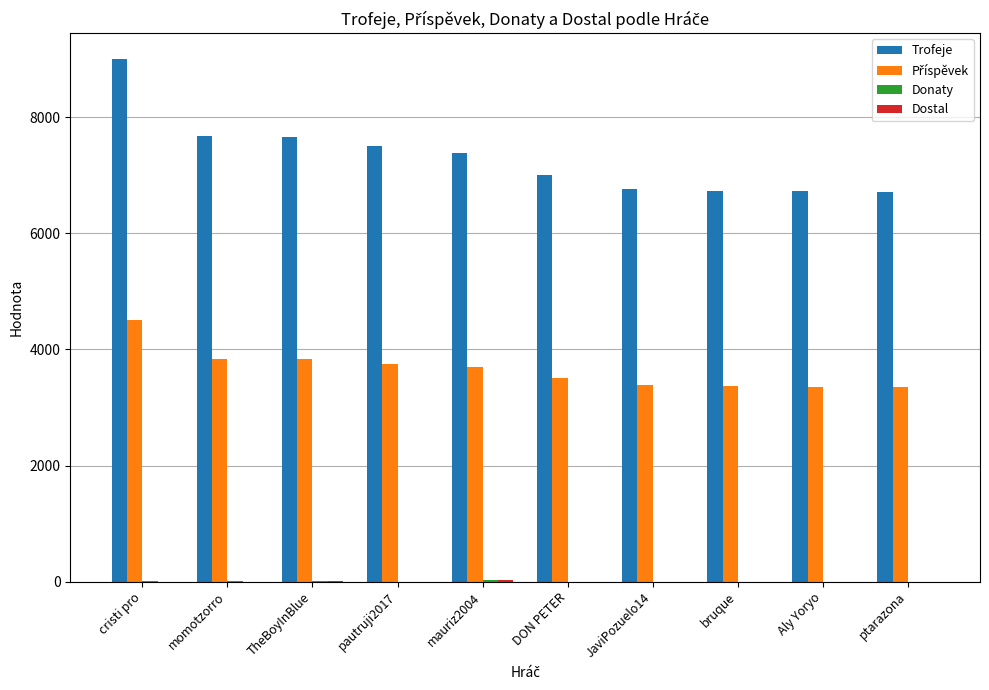

Count the number of data series in this chart.

4